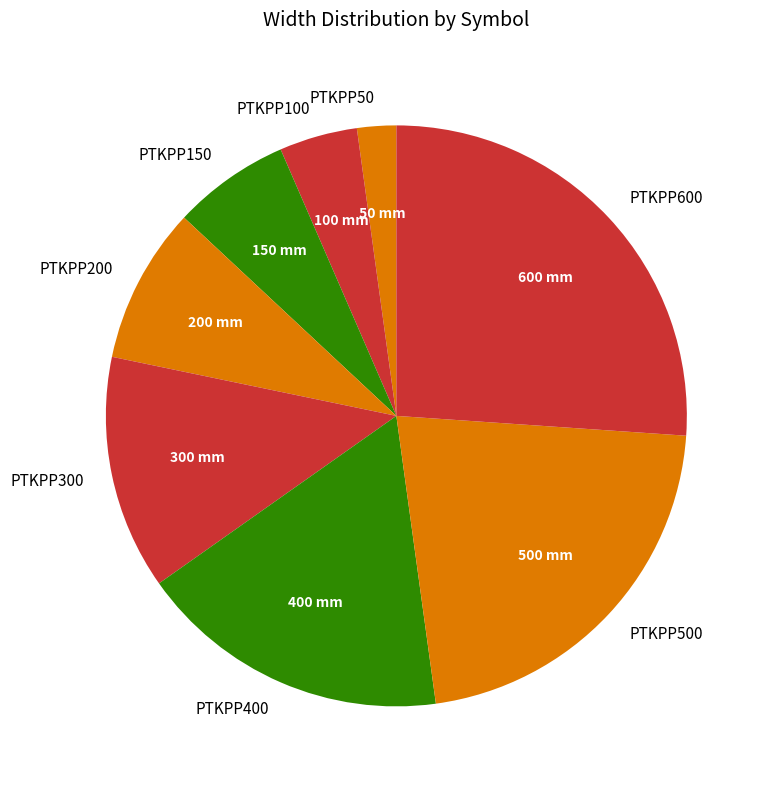

Rank the categories by value from lowest to highest.

PTKPP50, PTKPP100, PTKPP150, PTKPP200, PTKPP300, PTKPP400, PTKPP500, PTKPP600